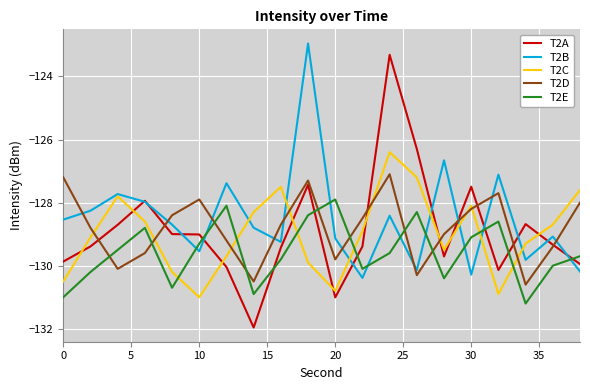

Which series has the largest range (max minus min)?

T2A